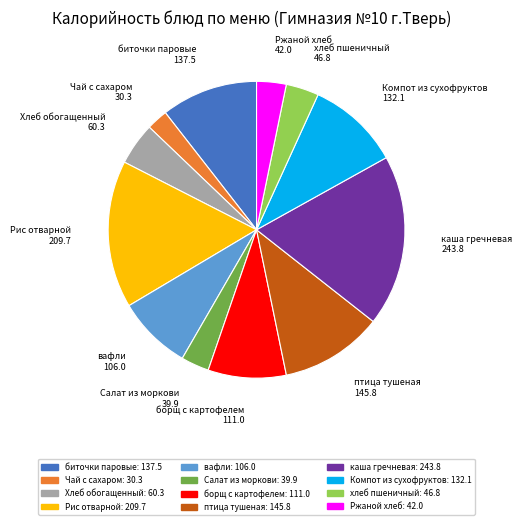

Approximately how many times larger is the value at вафли compared to Ржаной хлеб?

2.5